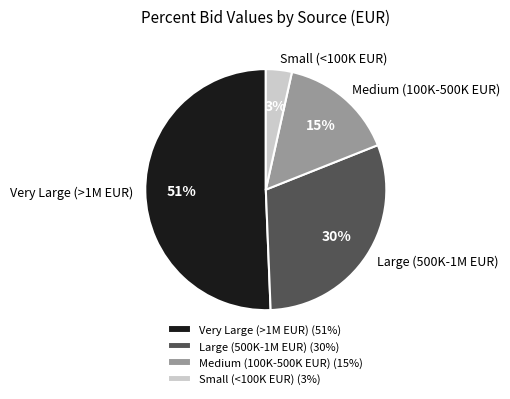

Does any single category account for the majority?

Yes